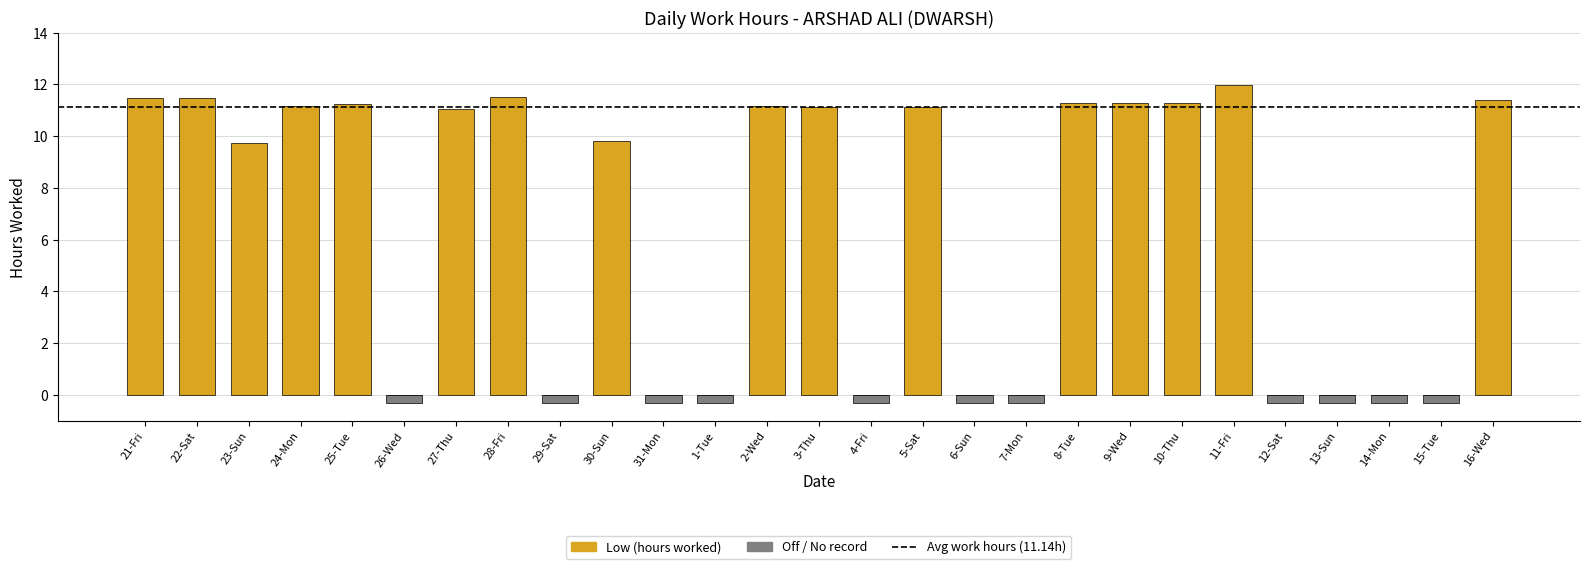

How many values exceed 11?

14